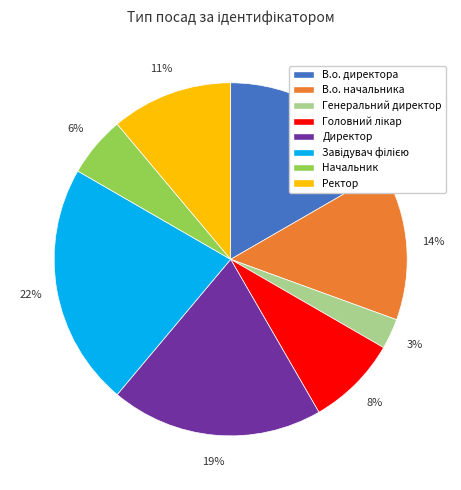

Does В.о. директора account for over 50% of the chart?

No